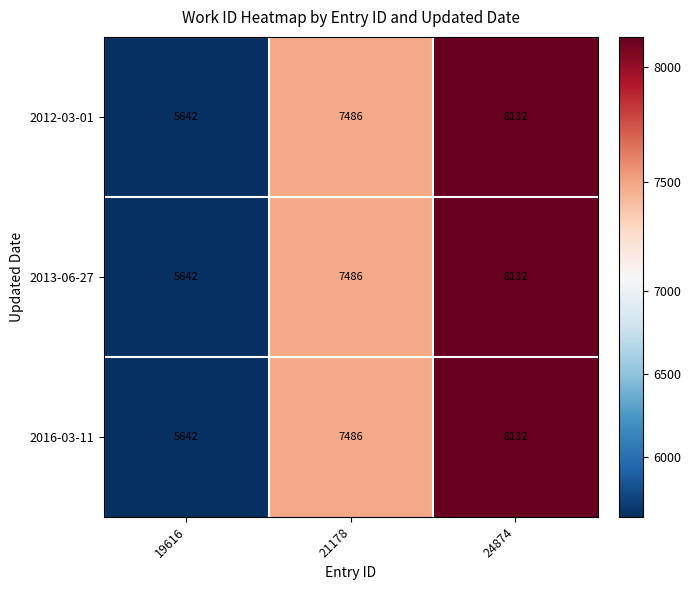

Rank the categories by 2016-03-11 value from highest to lowest.

24874, 21178, 19616